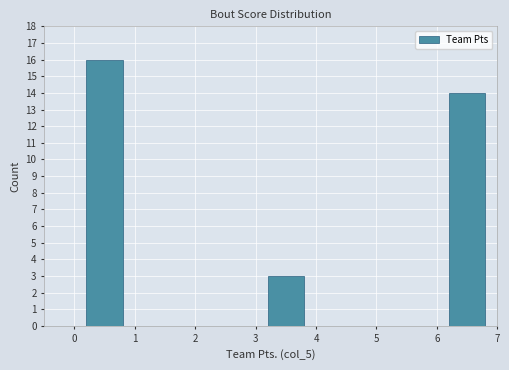

Reading left to right, list every bar in this chart as the range it spans on the x-axis followed by its height. The values are not printed on the chart, so give them approximately, as read against the axis.

0 to 1: 16
1 to 2: 0
2 to 3: 0
3 to 4: 3
4 to 5: 0
5 to 6: 0
6 to 7: 14